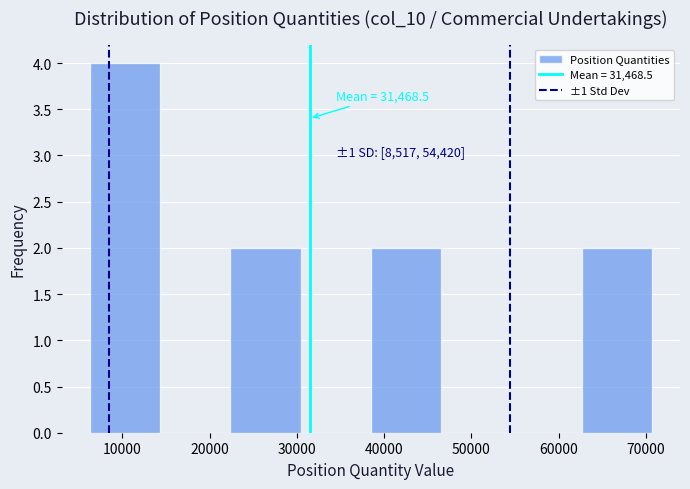

Over which range of the x-axis is the bar tallest?

6000 to 14000